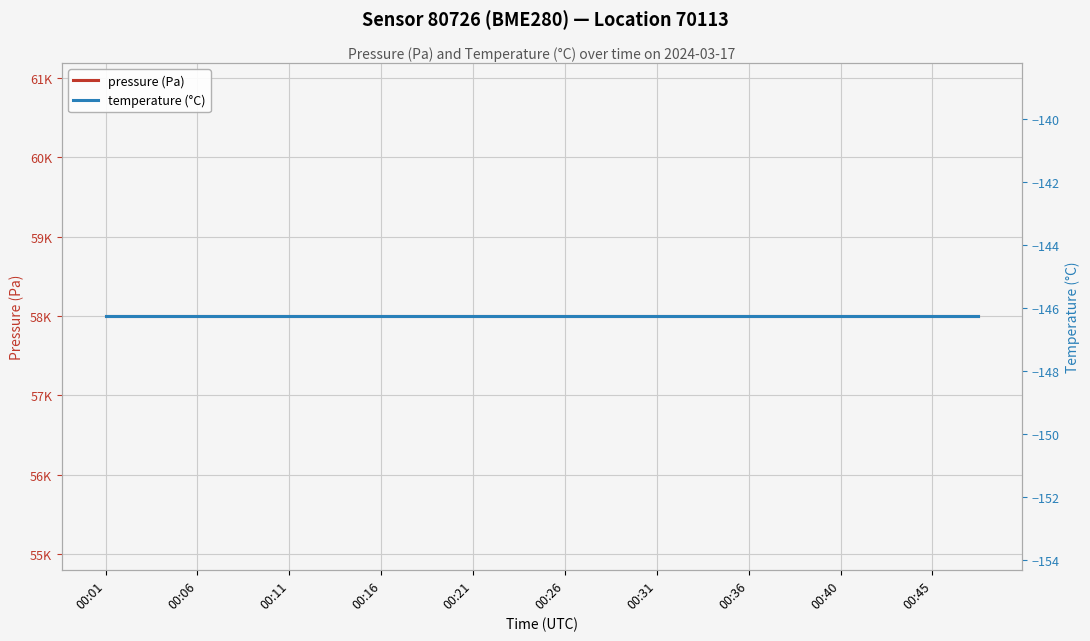

The pressure (Pa) series shows 57993.5 at 11. True or false?

True